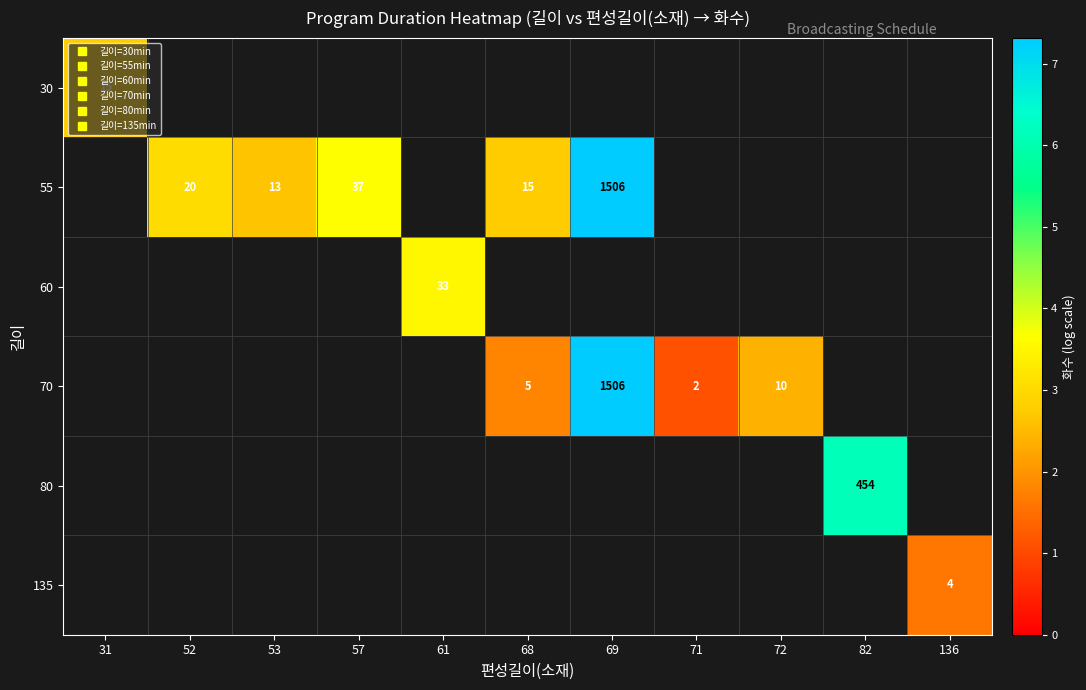

How many data points does each series have?

11